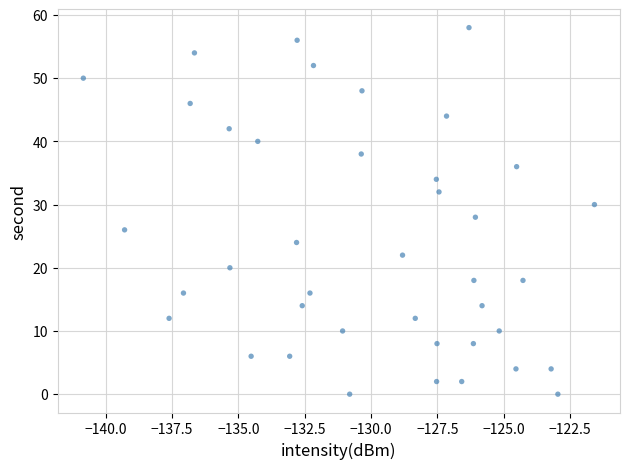

What is the range of Y values (max minus min)?

58